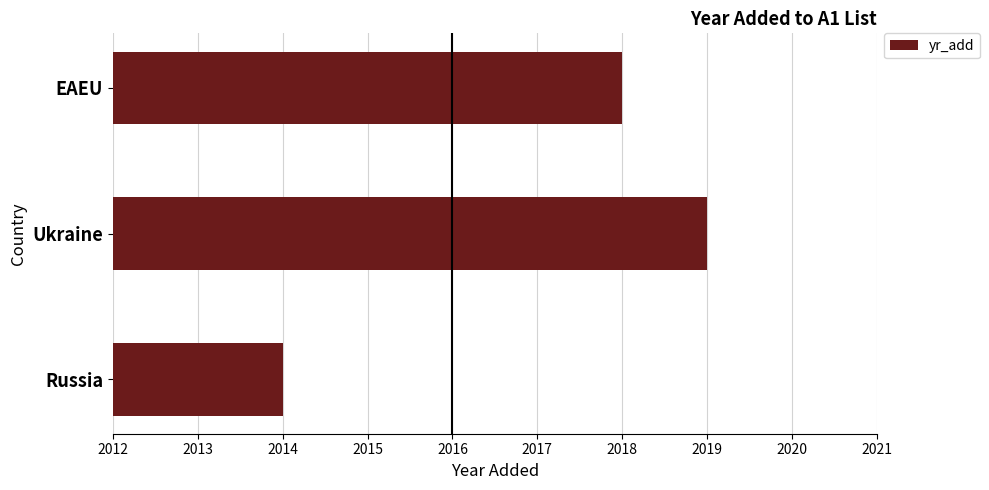

Approximately how many times larger is the value at Russia compared to EAEU?

1.0